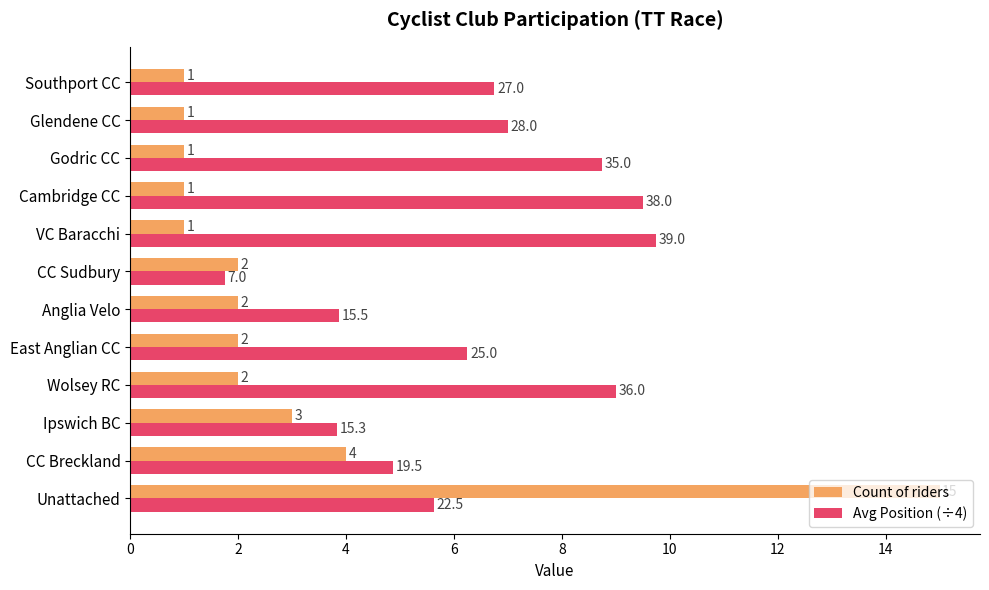

Which category has the lowest value in the Avg Position (÷4) series?

CC Sudbury